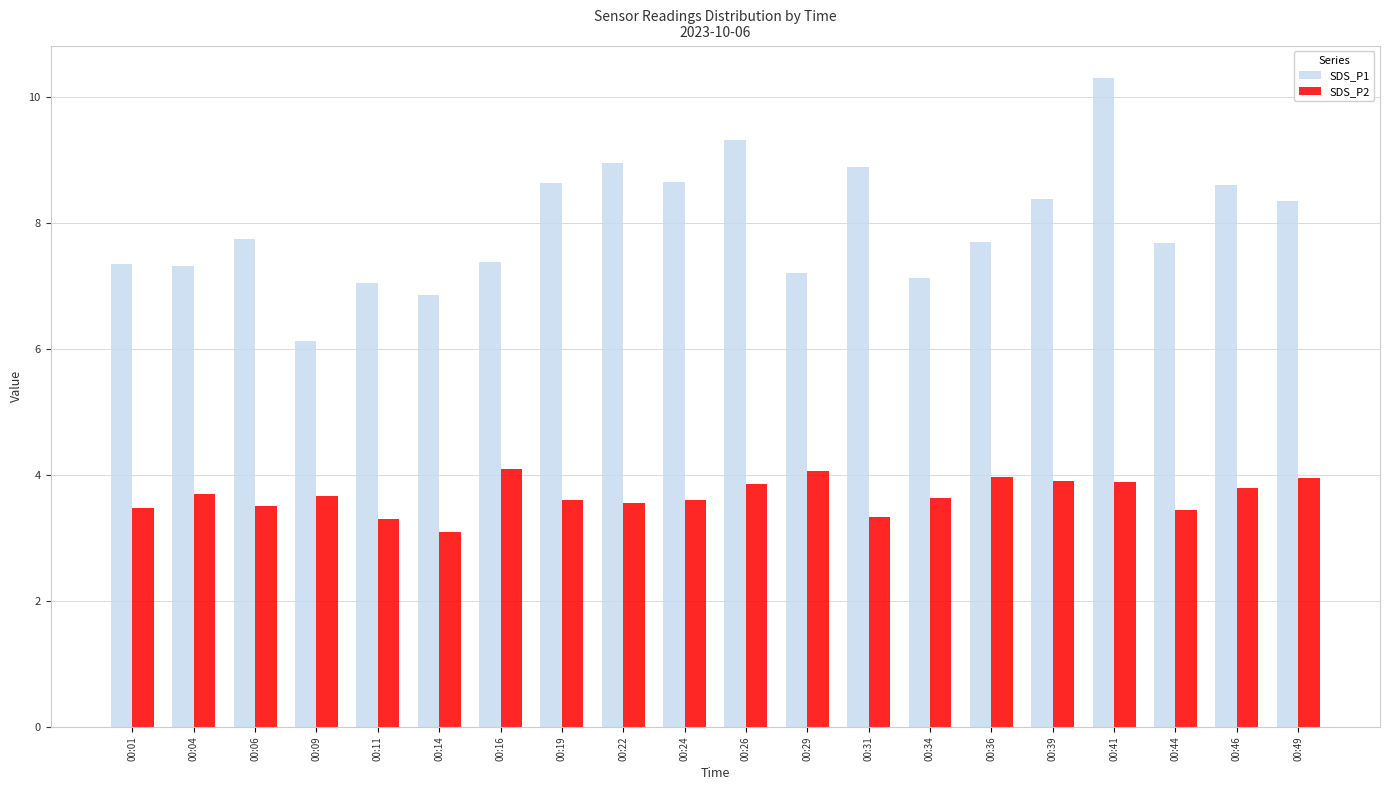

Does the chart contain any negative values?

No